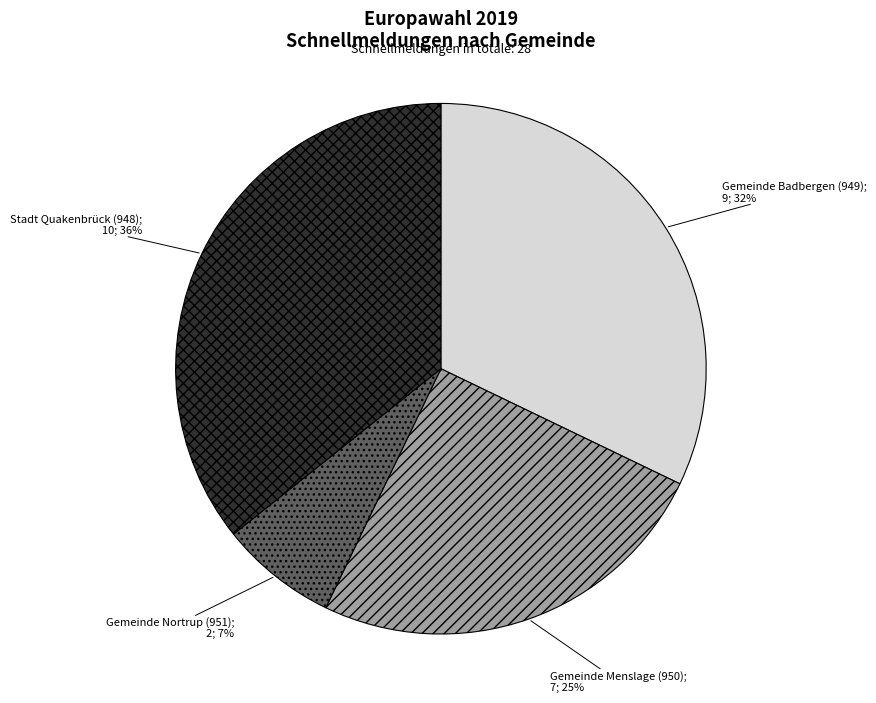

Does any single category account for the majority?

No